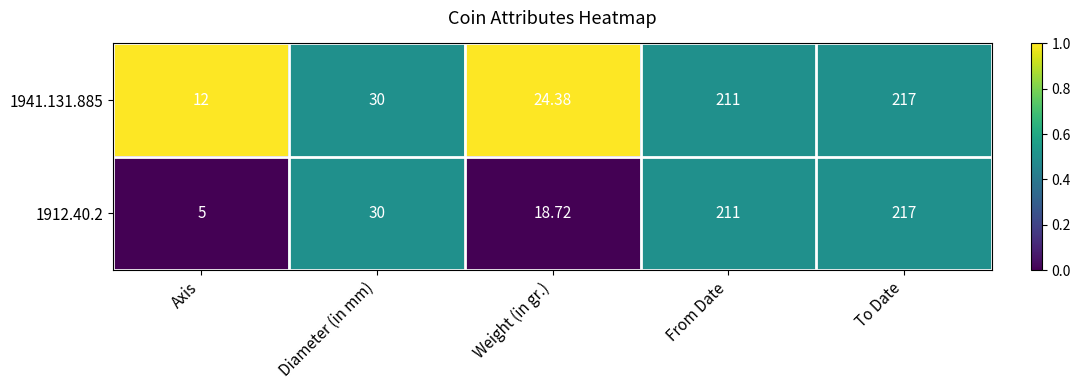

Rank the categories by 1912.40.2 value from lowest to highest.

Axis, Weight (in gr.), Diameter (in mm), From Date, To Date